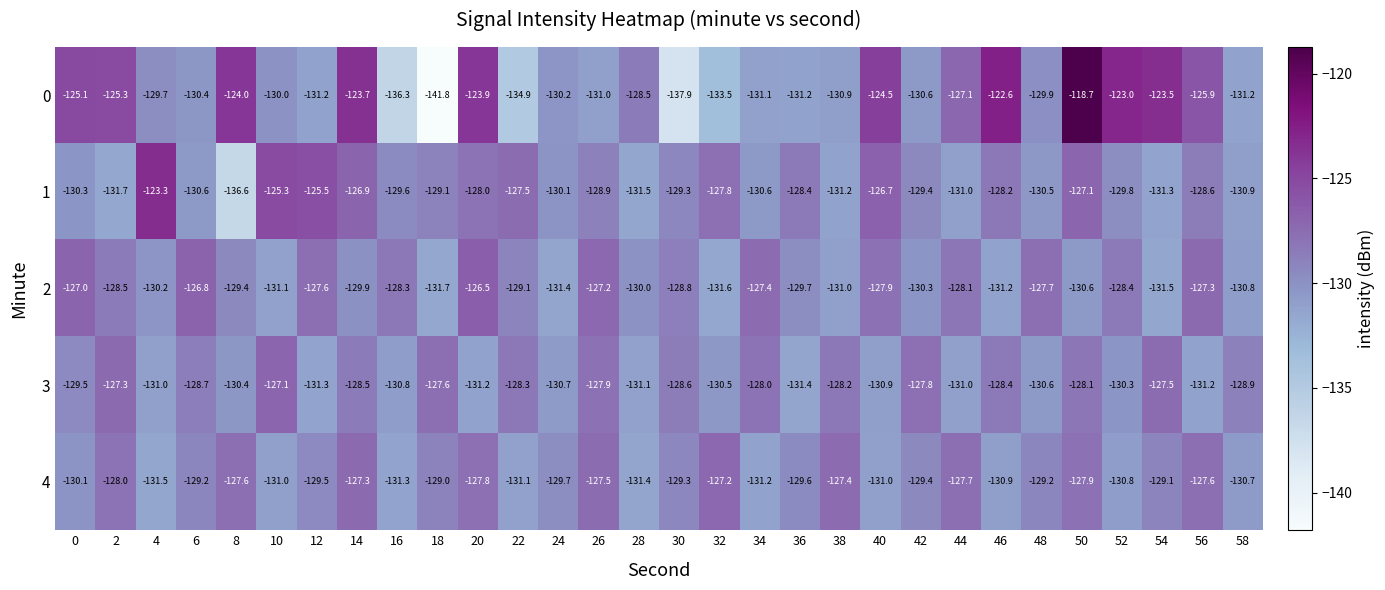

Where does the 1 series first go above -129?

4